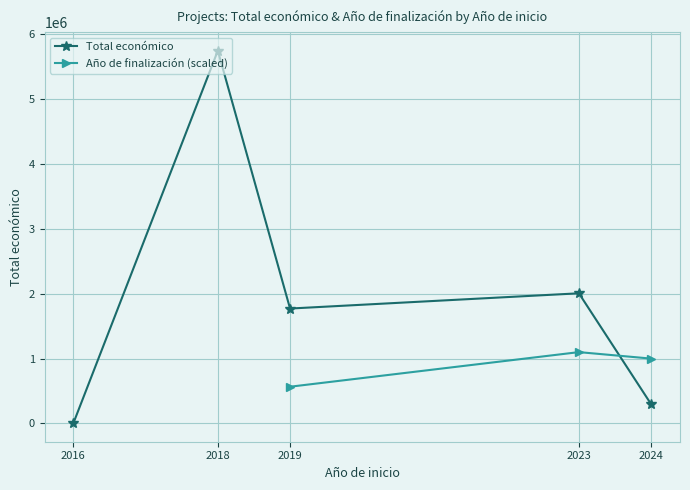

What is the maximum value shown in the chart?

5745692.0